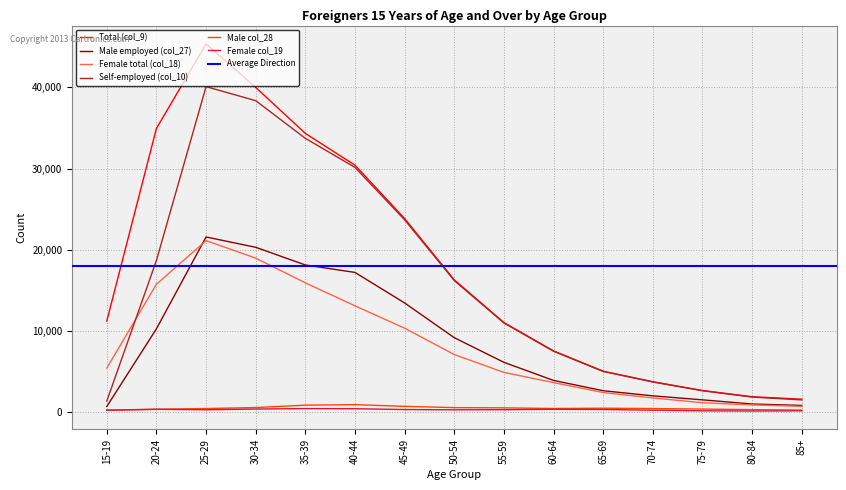

At how many categories does at least one series exceed 2033?

13